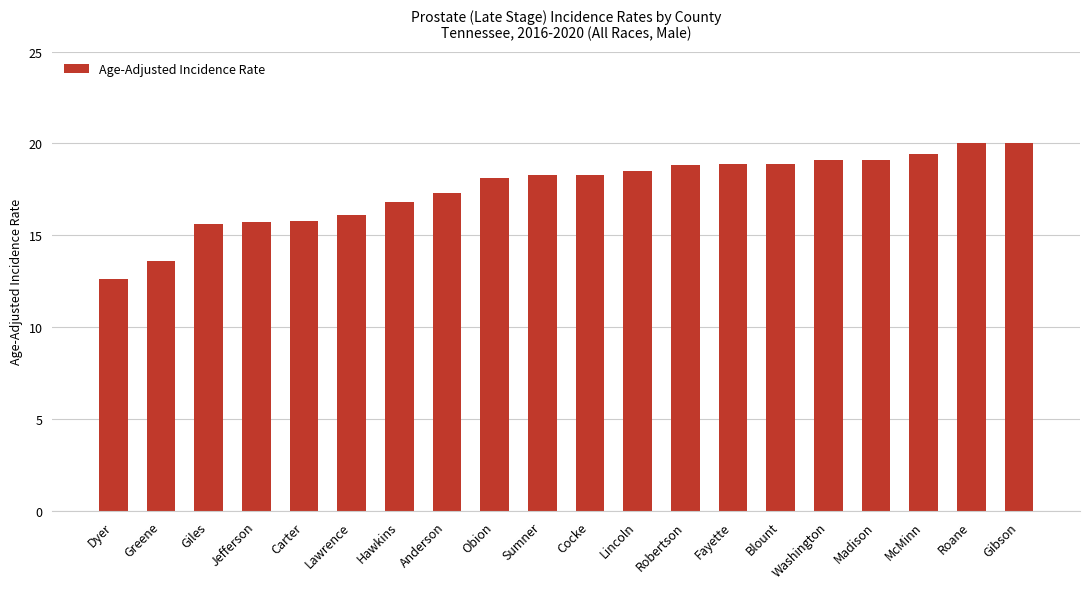

What value does the data have at Lincoln?

18.5